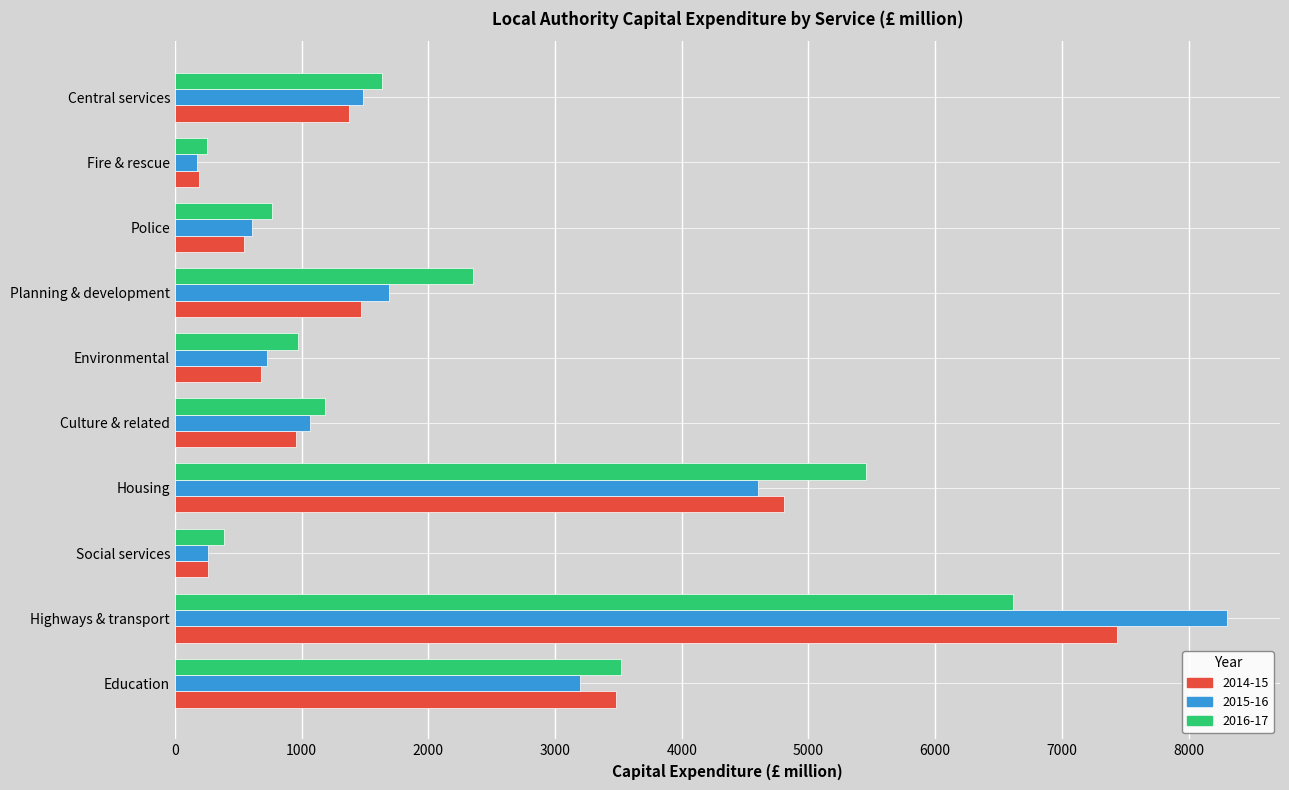

The value of 2014-15 at Environmental is 680.4. True or false?

True